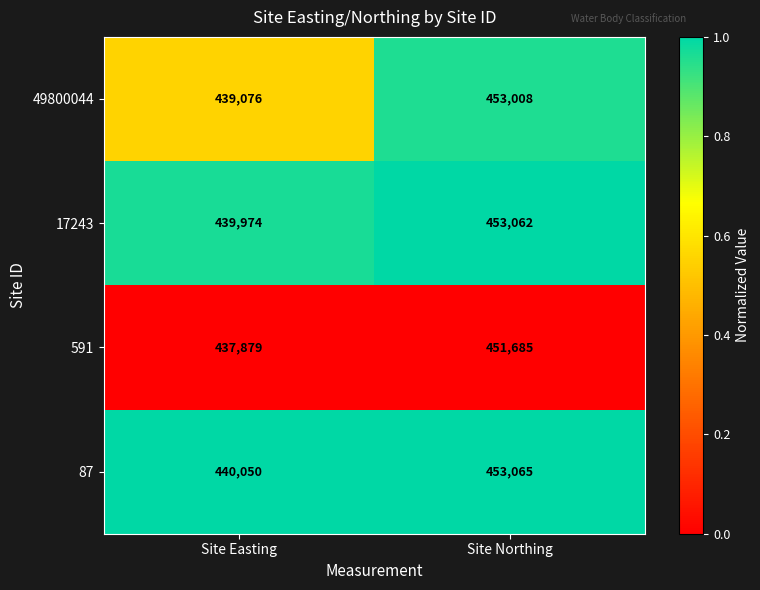

True or false: 87 has a value of 712811 at Site Northing.

False